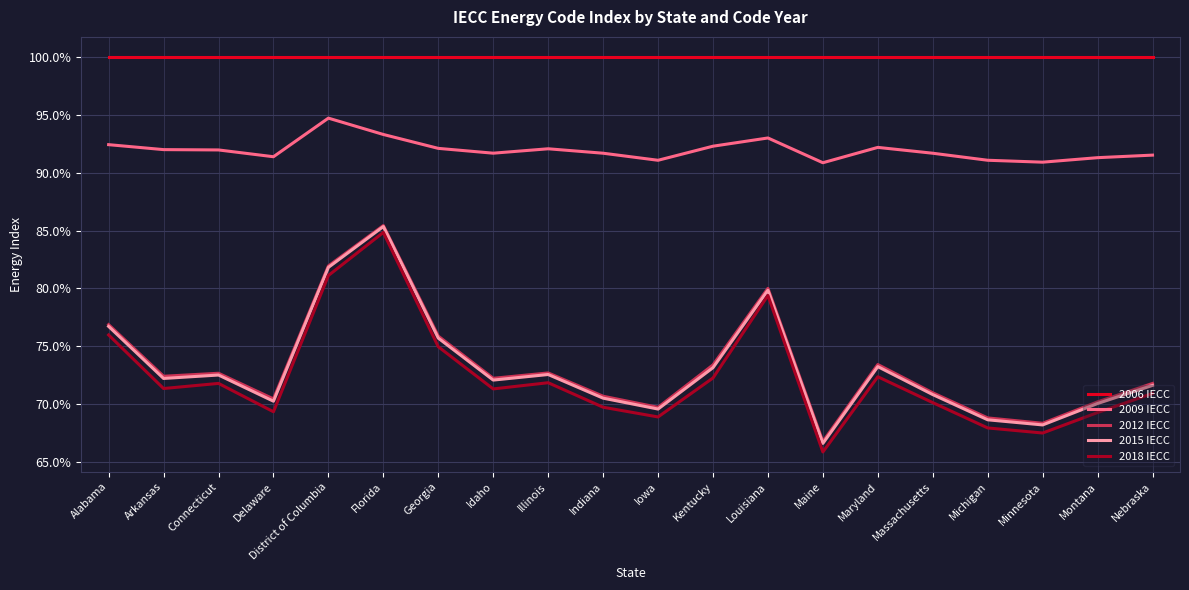

Is this an area chart (filled region under the line)?

No